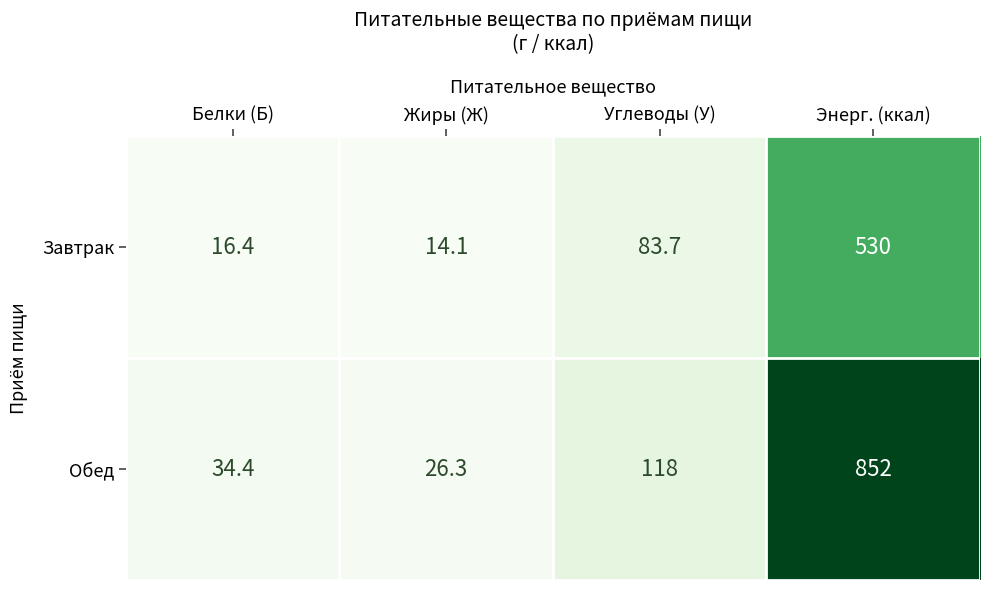

Which series has the largest range (max minus min)?

Обед